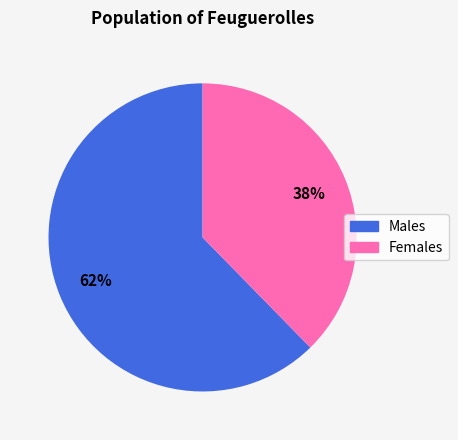

Does any single category account for the majority?

Yes